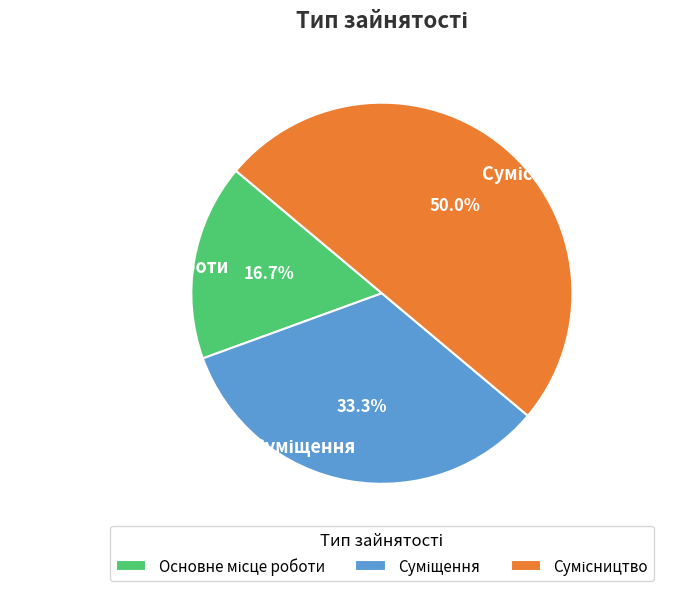

How much of the chart is everything except Сумісництво?

50.0%